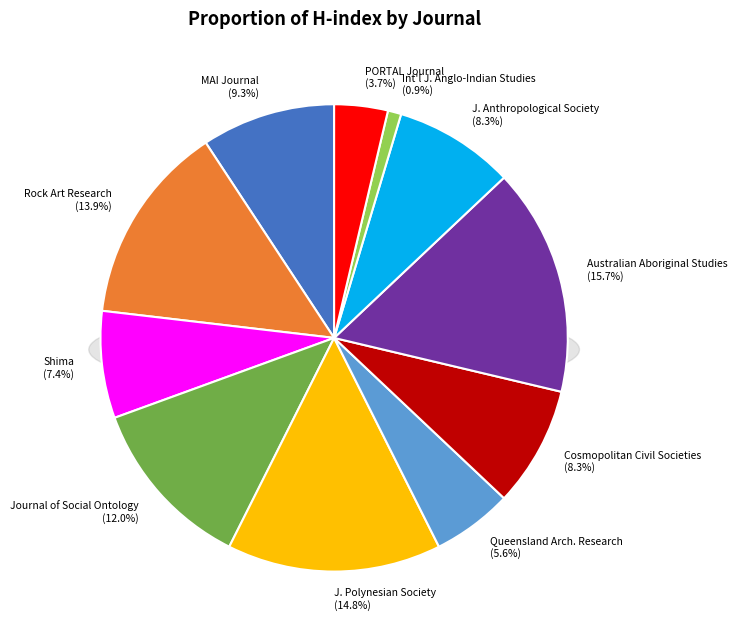

Rank the categories by value from lowest to highest.

International Journal of Anglo-Indian Studies, PORTAL: Journal of Multidisciplinary International Studies, Queensland Archaeological Research, Shima, Cosmopolitan Civil Societies, Journal of the Anthropological Society, MAI Journal, Journal of Social Ontology, Rock Art Research, Journal of the Polynesian Society, Australian Aboriginal Studies